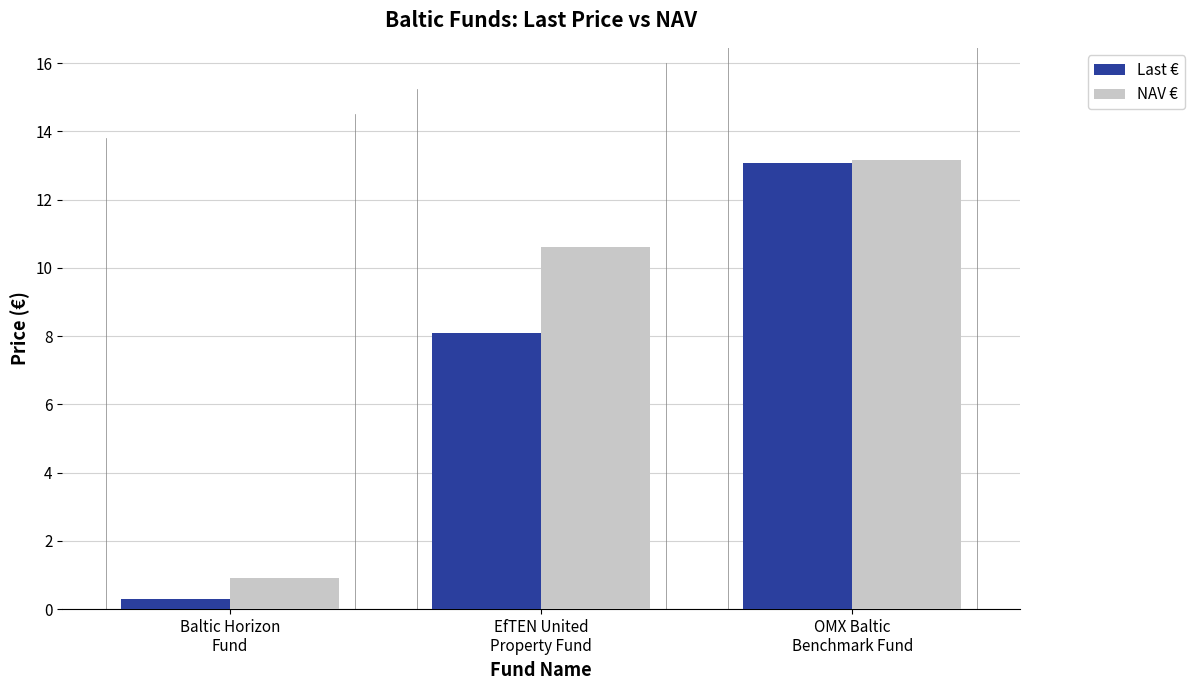

How many data points in NAV € are less than 10?

1